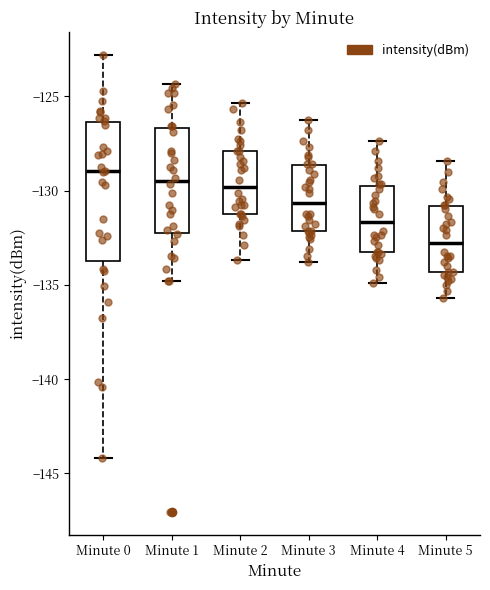

Reading left to right, transcribe this box plot: for each box, give where its median line is, the range the box spans, and where its two whiskers end, as read against the y-axis. The values are not printed on the chart, so give them approximately, as read against the axis.

Minute 0: median -129.0, box -134.0 to -126.5, whiskers -144.0 to -123.0
Minute 1: median -129.5, box -132.5 to -126.5, whiskers -135.0 to -124.5
Minute 2: median -130.0, box -131.0 to -128.0, whiskers -133.5 to -125.5
Minute 3: median -130.5, box -132.0 to -128.5, whiskers -134.0 to -126.0
Minute 4: median -131.5, box -133.0 to -129.5, whiskers -135.0 to -127.5
Minute 5: median -133.0, box -134.5 to -131.0, whiskers -135.5 to -128.5